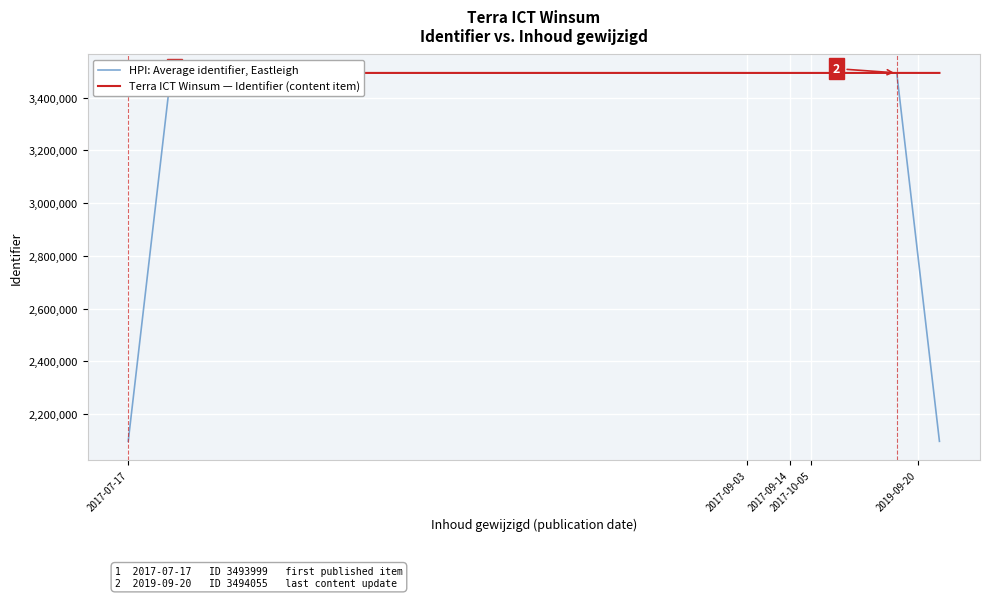

True or false: HPI: Average identifier, Eastleigh has more than 0 points higher than both neighbors.

True